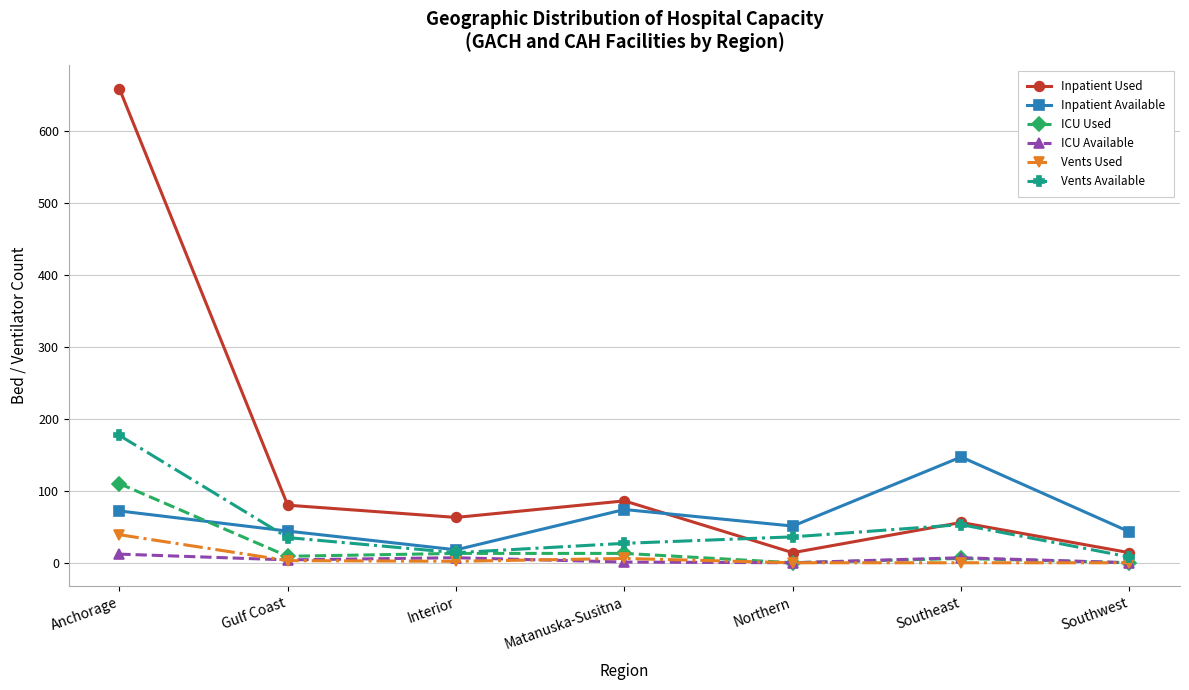

How many lines are shown in the chart?

6